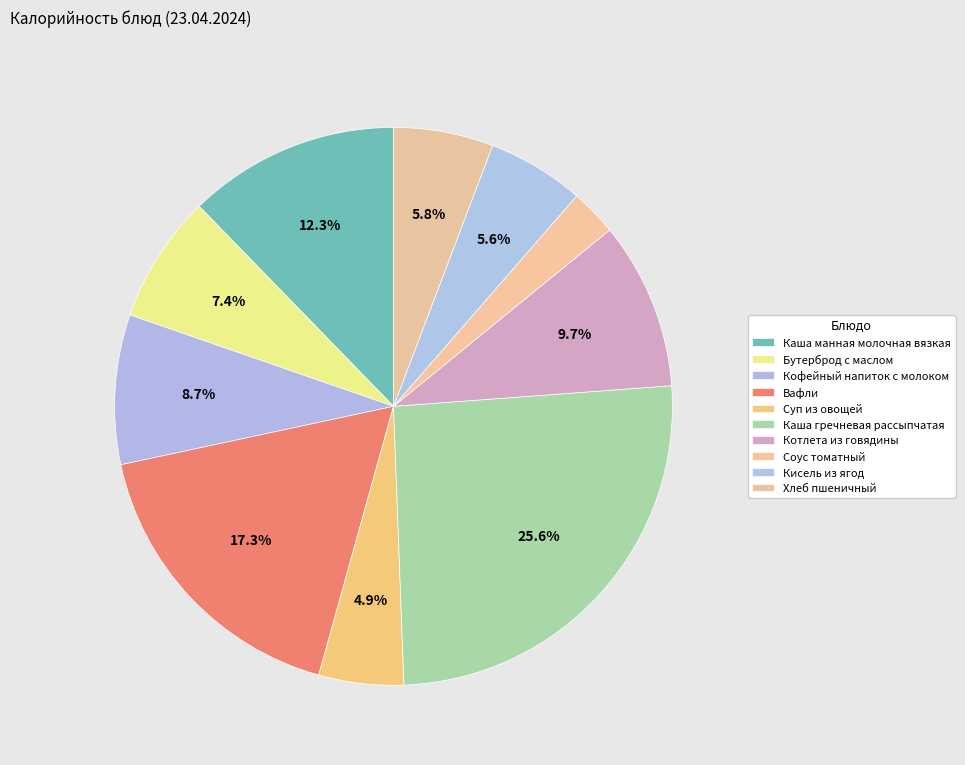

Which category has the smallest portion of the pie?

Соус томатный